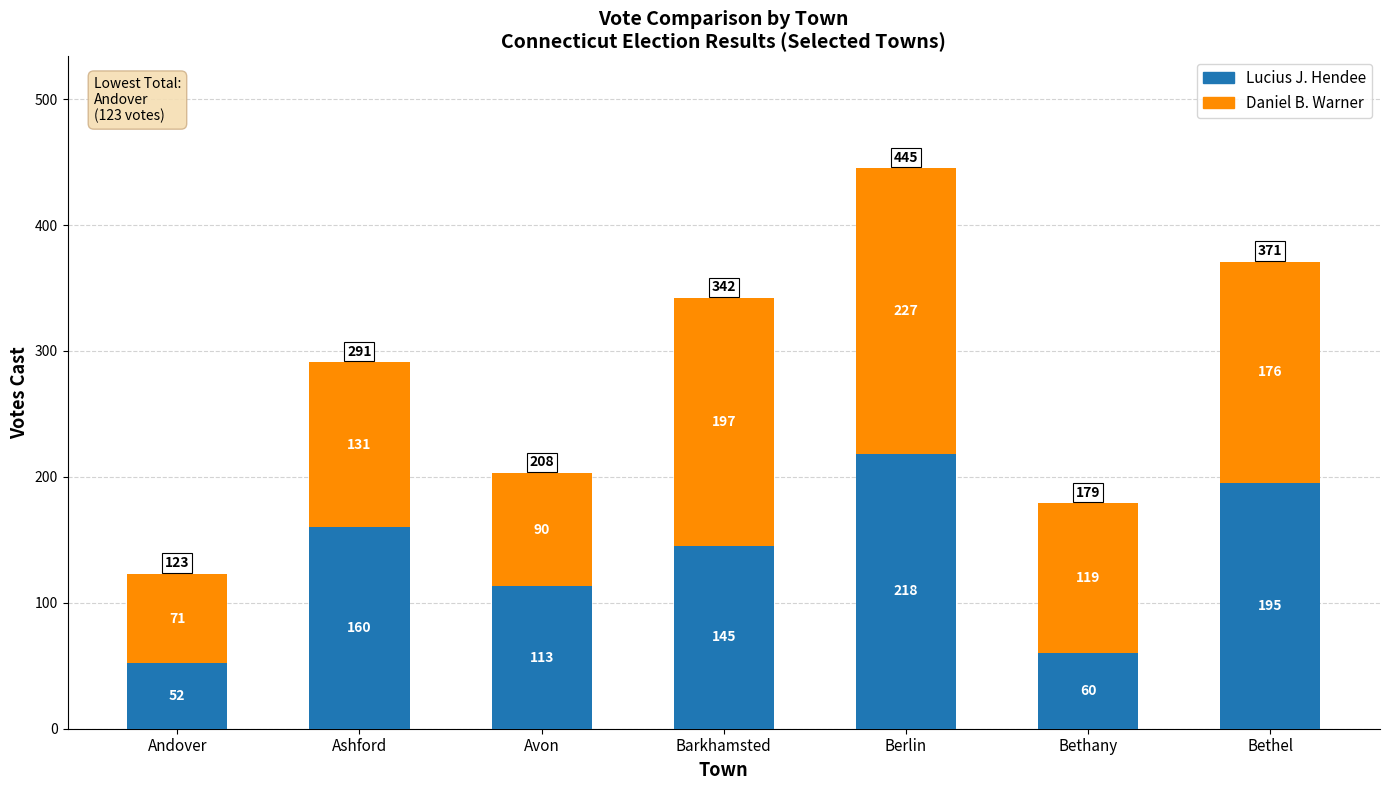

The value of Lucius J. Hendee at Bethany is 41. True or false?

False